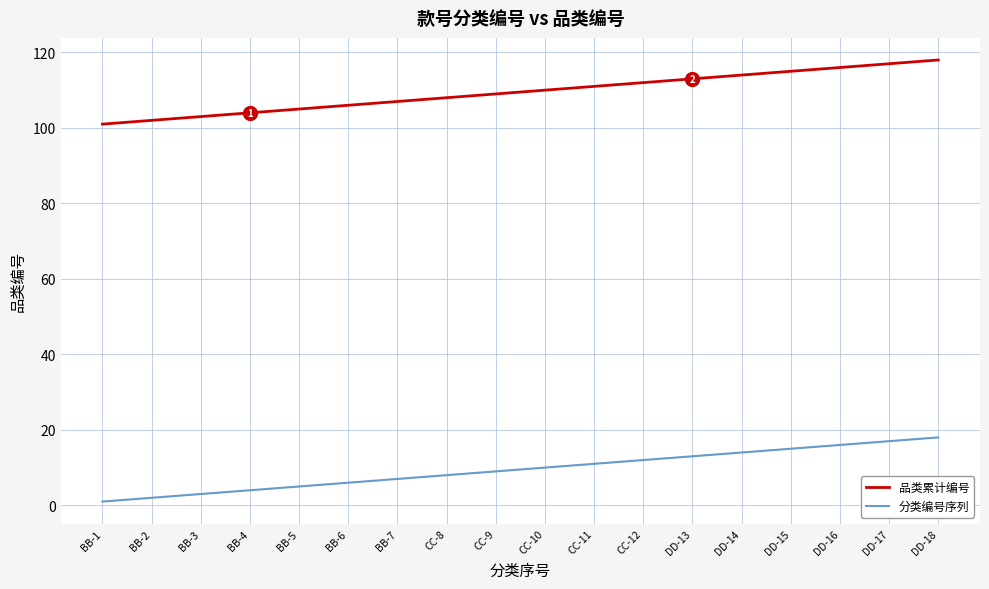

What is the spread (max minus min) of values at BB-6?

100